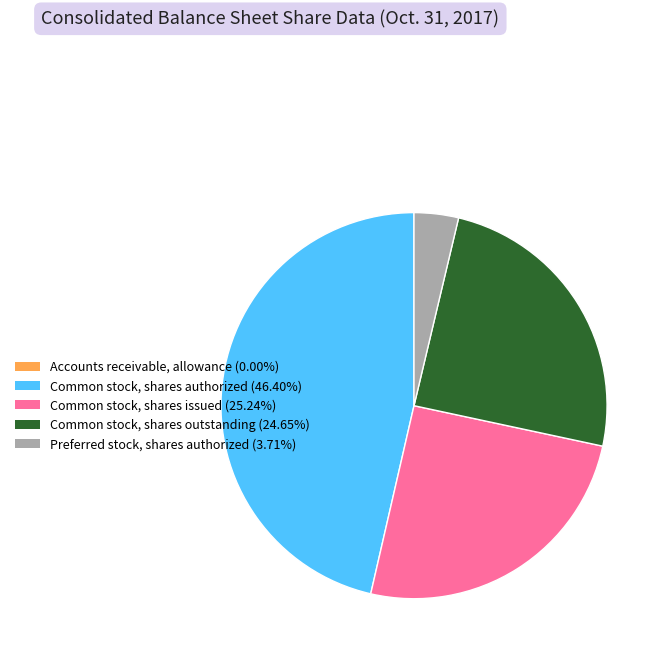

Does any single category account for the majority?

No